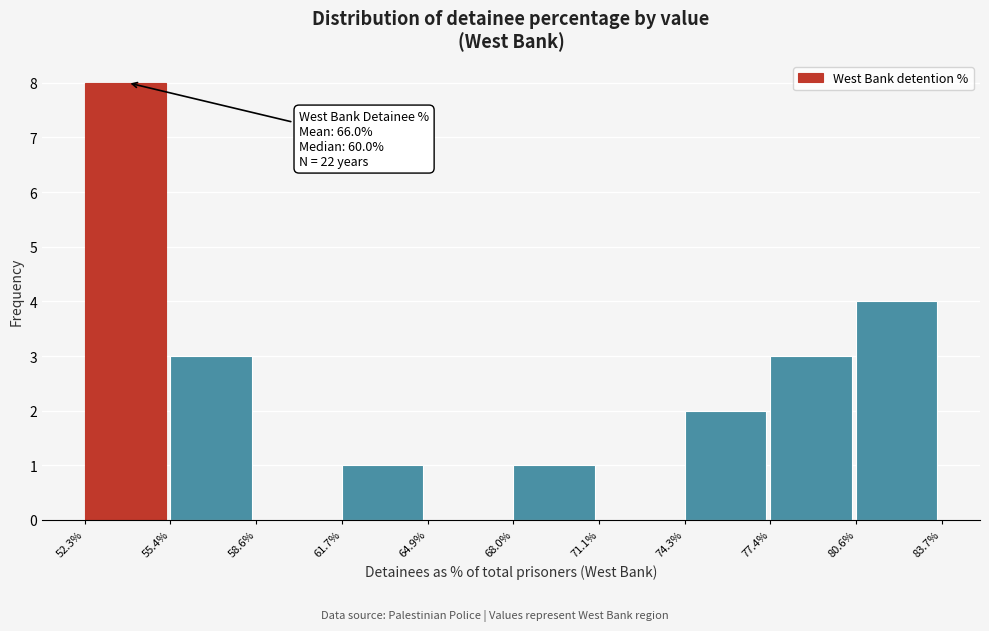

Which range on the x-axis has the tallest bar?

52.3% to 55.4%